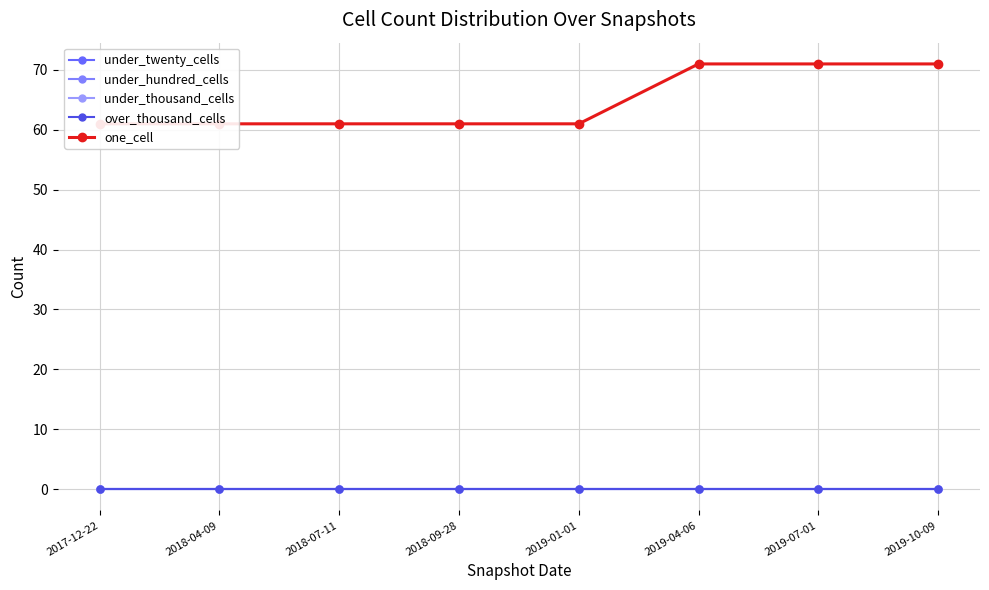

The under_thousand_cells series shows 0 at 2019-04-06. True or false?

True